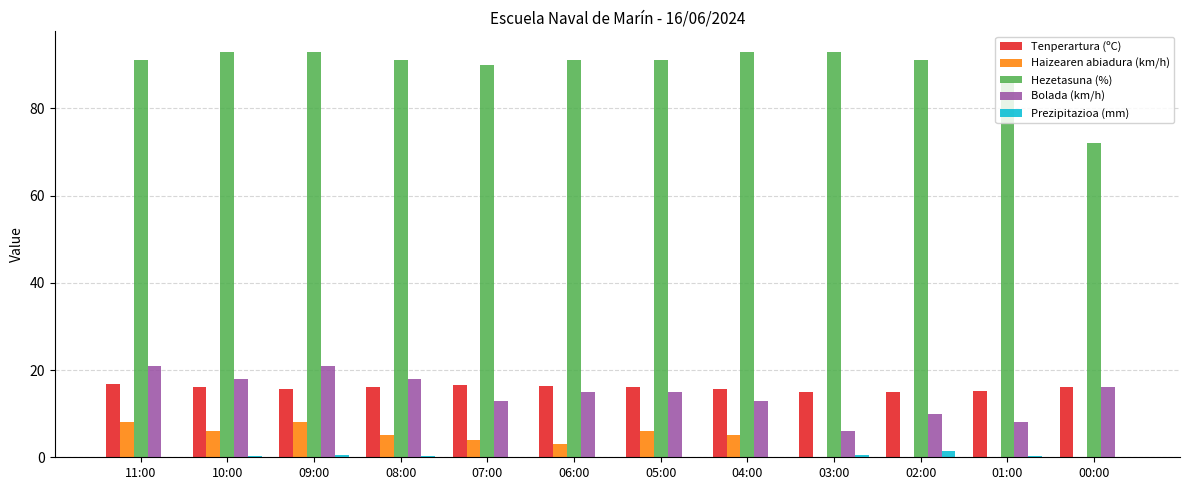

Where does the Haizearen abiadura (km/h) series first go above 5?

11:00